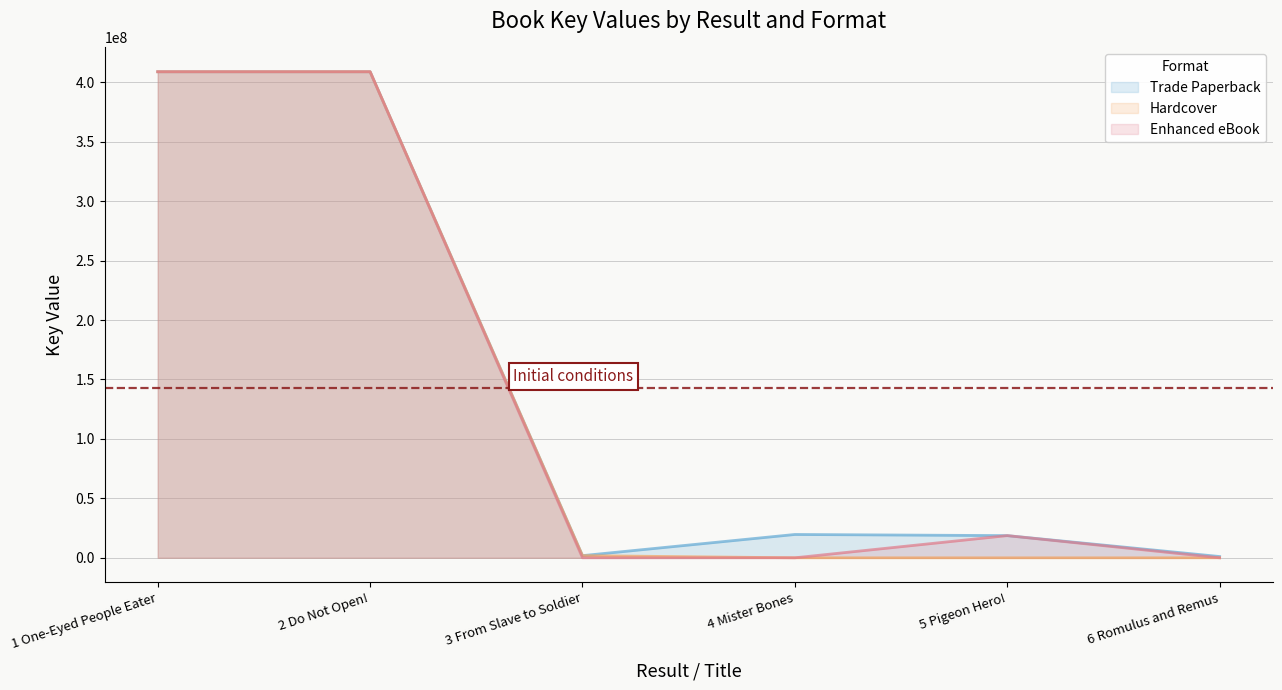

At which label does Enhanced eBook reach its peak?

1 One-Eyed People Eater